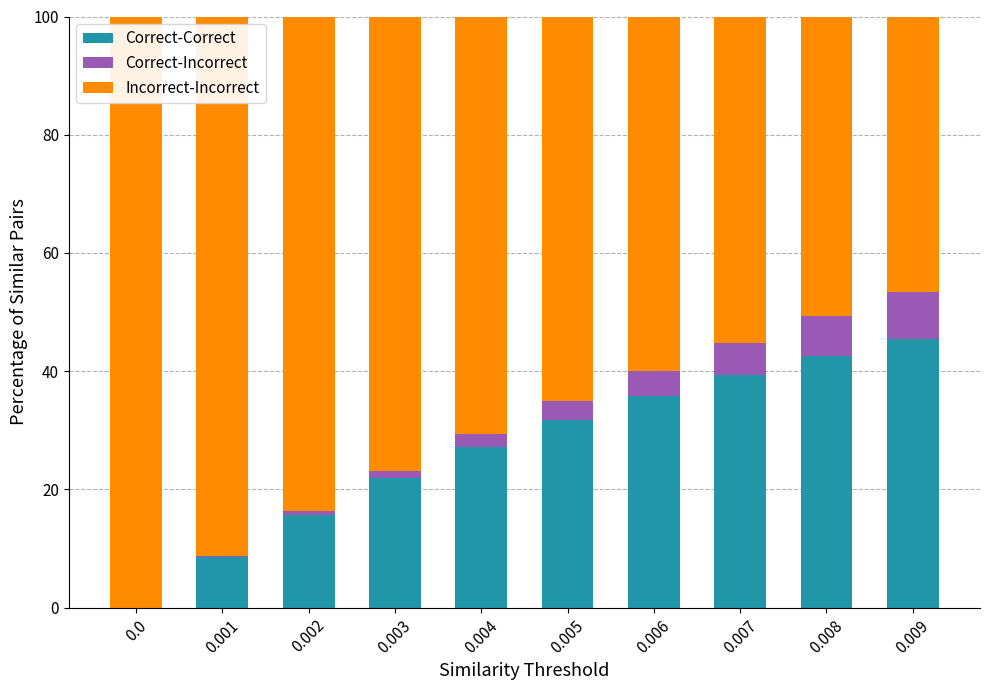

The value of Correct-Correct at 0.004 is 27.2. True or false?

True